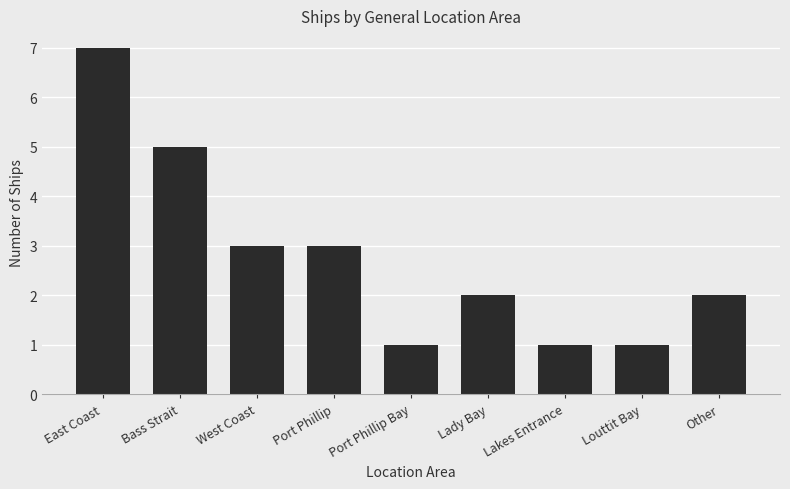

What is the sum of all values?

25